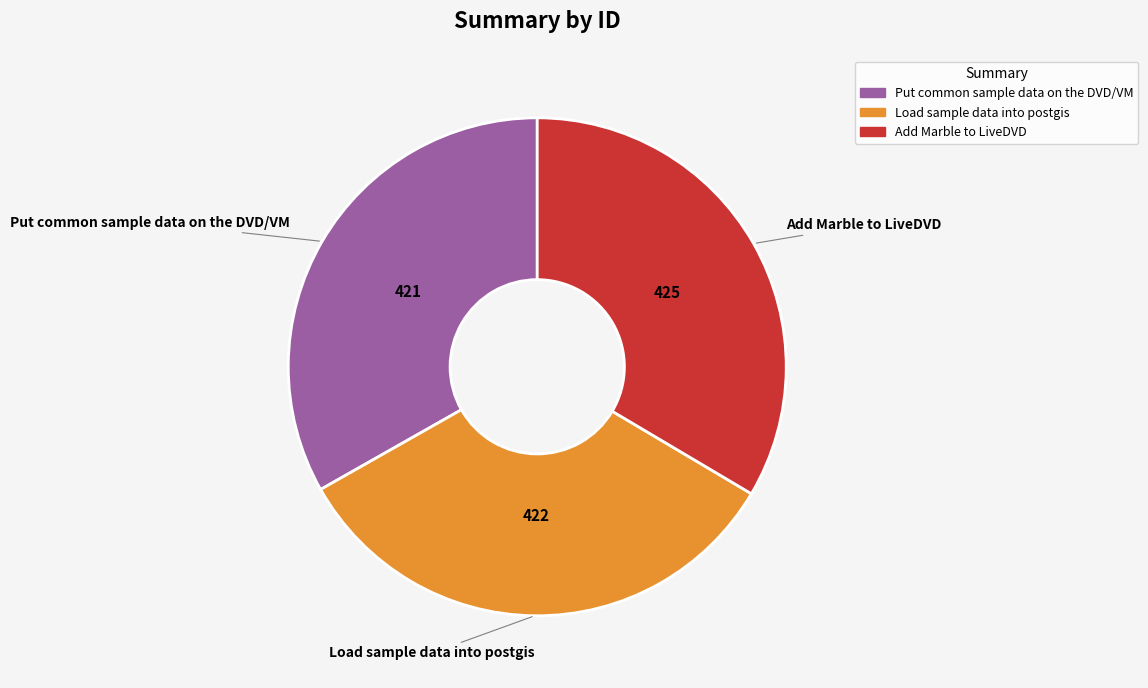

Do Put common sample data on the DVD/VM and Load sample data into postgis together represent more than half of the pie?

Yes